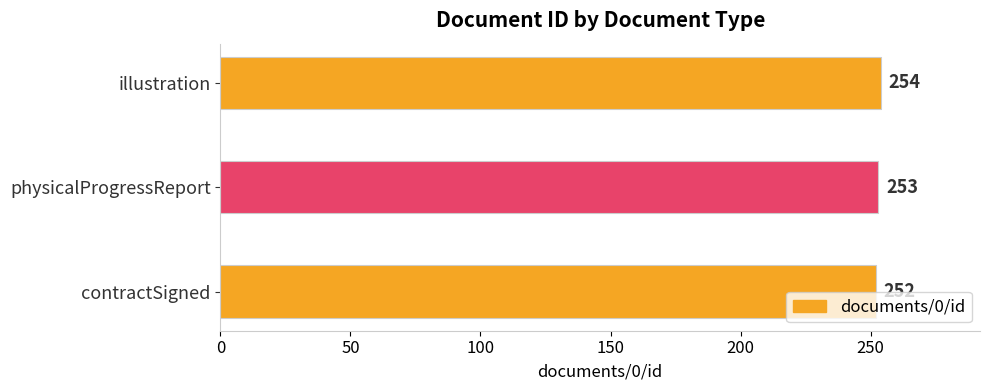

List the labels in order of value, smallest first.

contractSigned, physicalProgressReport, illustration